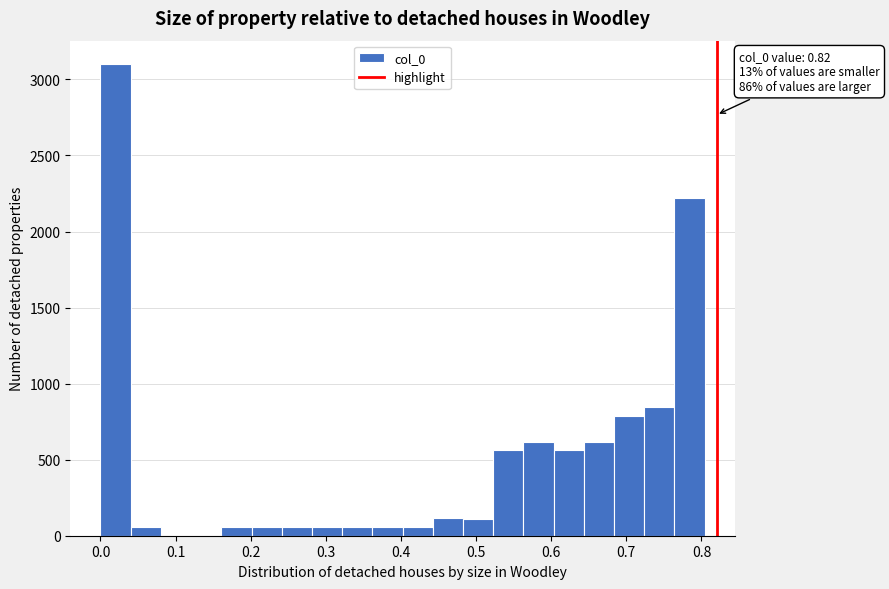

Which range on the x-axis has the tallest bar?

0.00 to 0.04